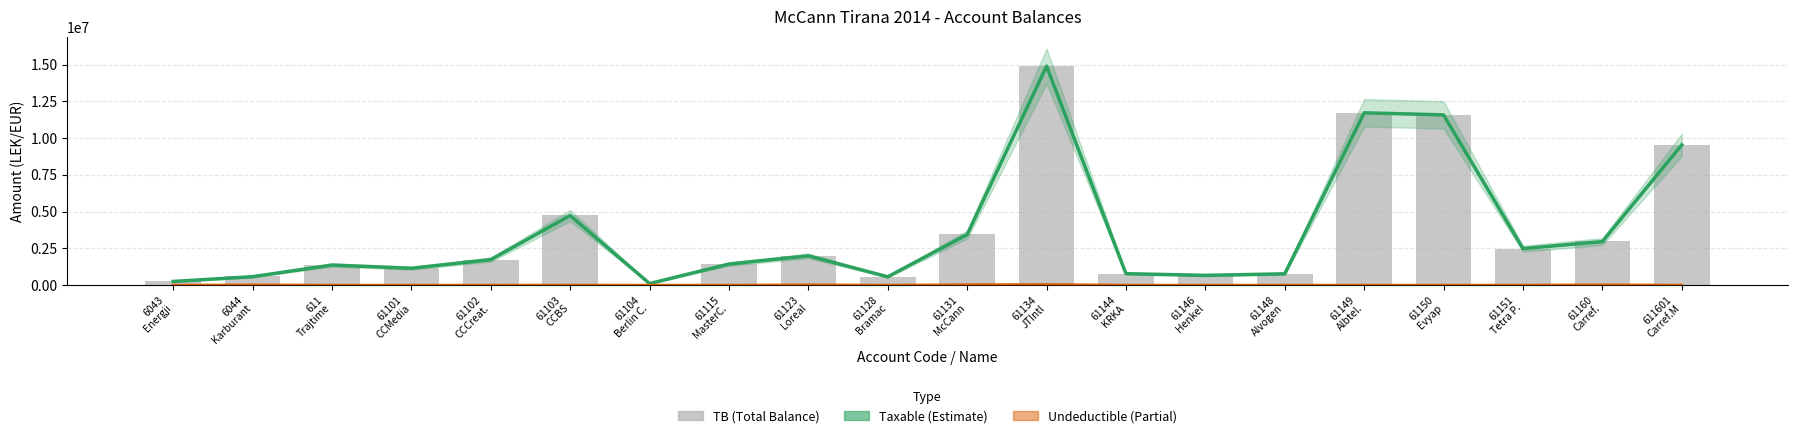

What is the sum of the Undeductible values at 6043
Energji and 6044
Karburant?

12822.0